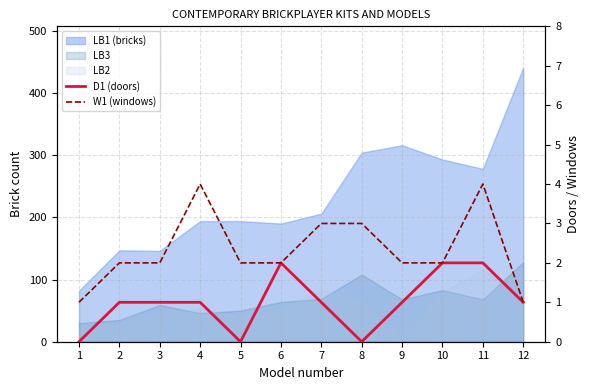

The value of W1 (windows) at 1 is 1. True or false?

True